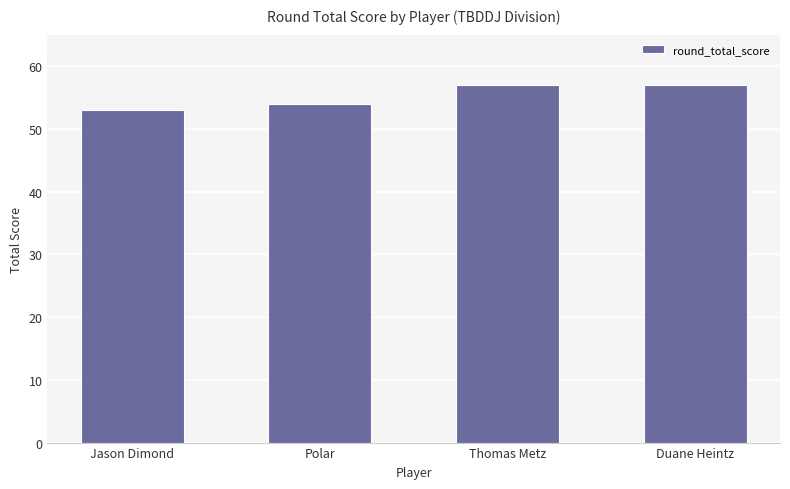

What position from the left is Thomas Metz?

3